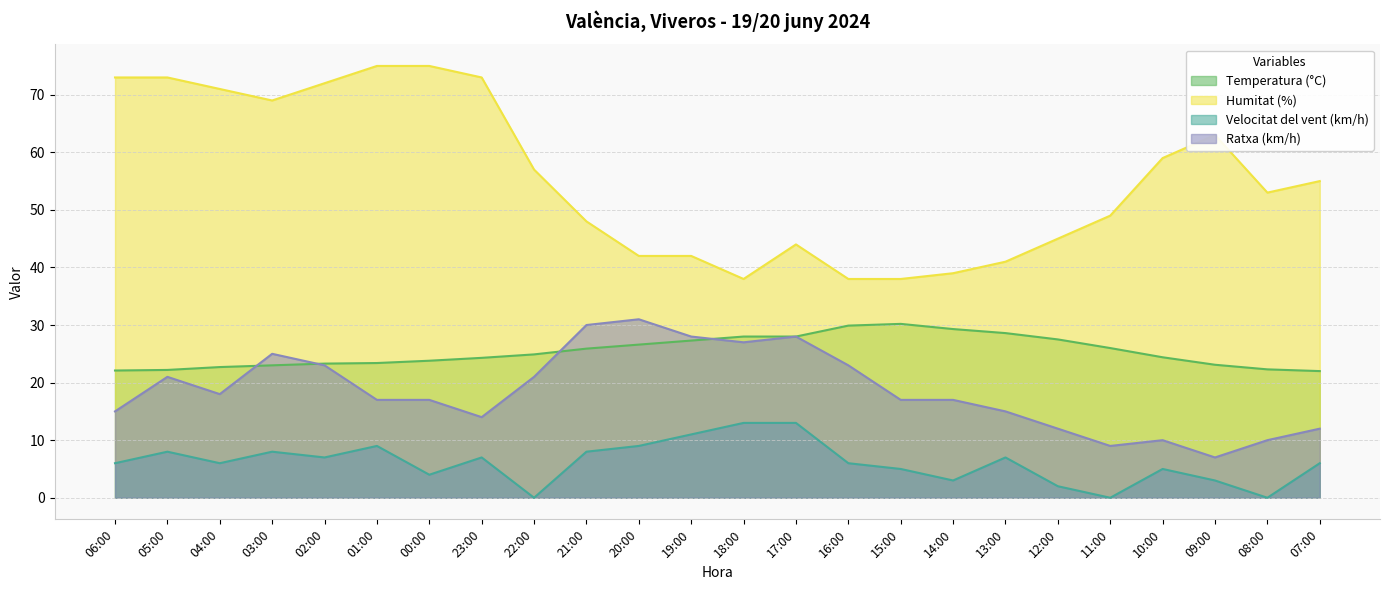

At which label is Ratxa (km/h) closest to 19?

04:00